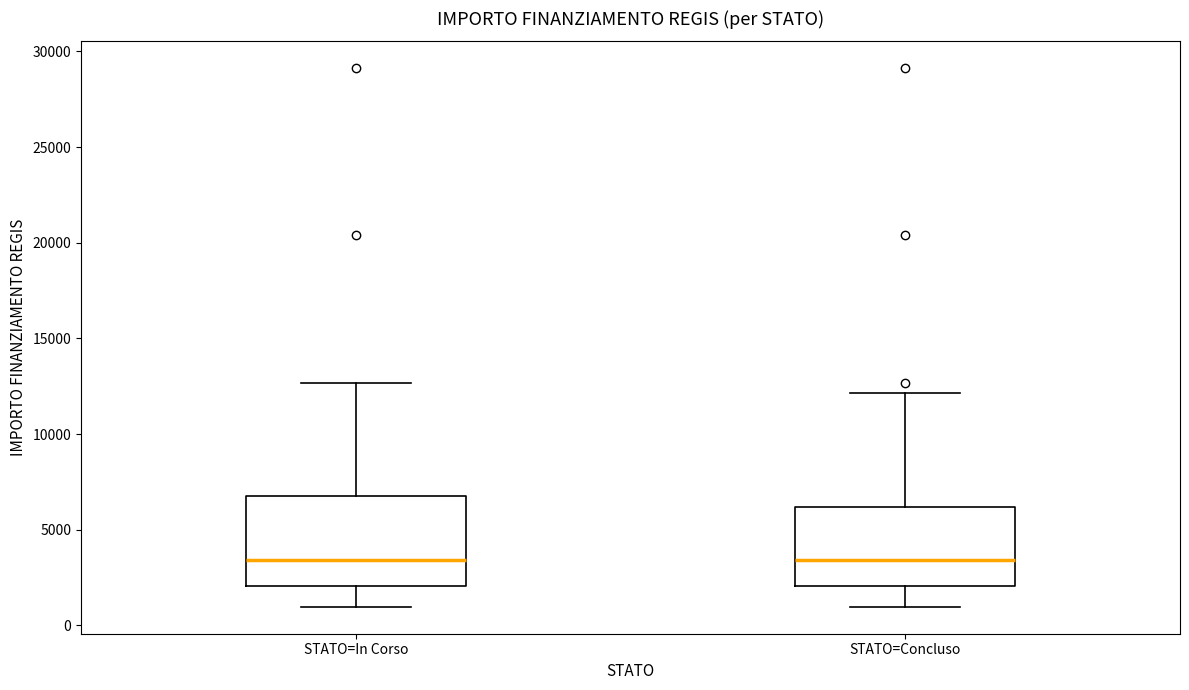

Reading left to right, transcribe this box plot: for each box, give where its median line is, the range the box spans, and where its two whiskers end, as read against the y-axis. The values are not printed on the chart, so give them approximately, as read against the axis.

STATO=In Corso: median 3500, box 2000 to 7000, whiskers 1000 to 12500
STATO=Concluso: median 3500, box 2000 to 6000, whiskers 1000 to 12000